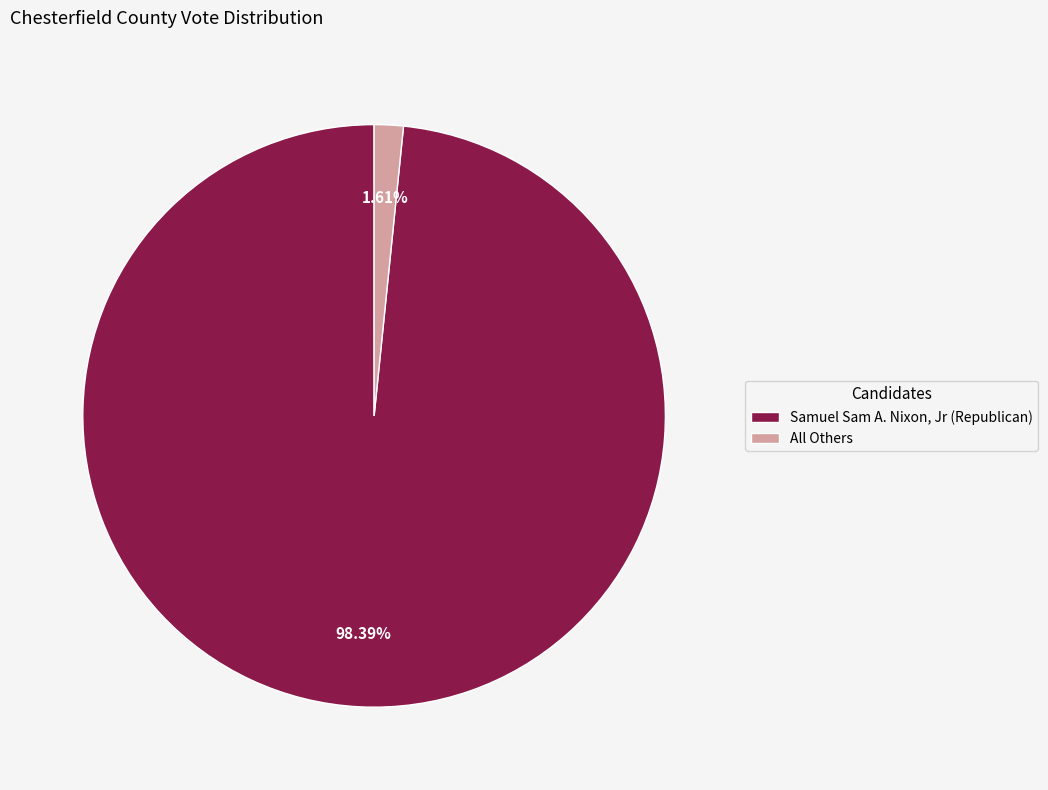

Which category has the biggest portion of the pie?

Samuel Sam A. Nixon, Jr (Republican)